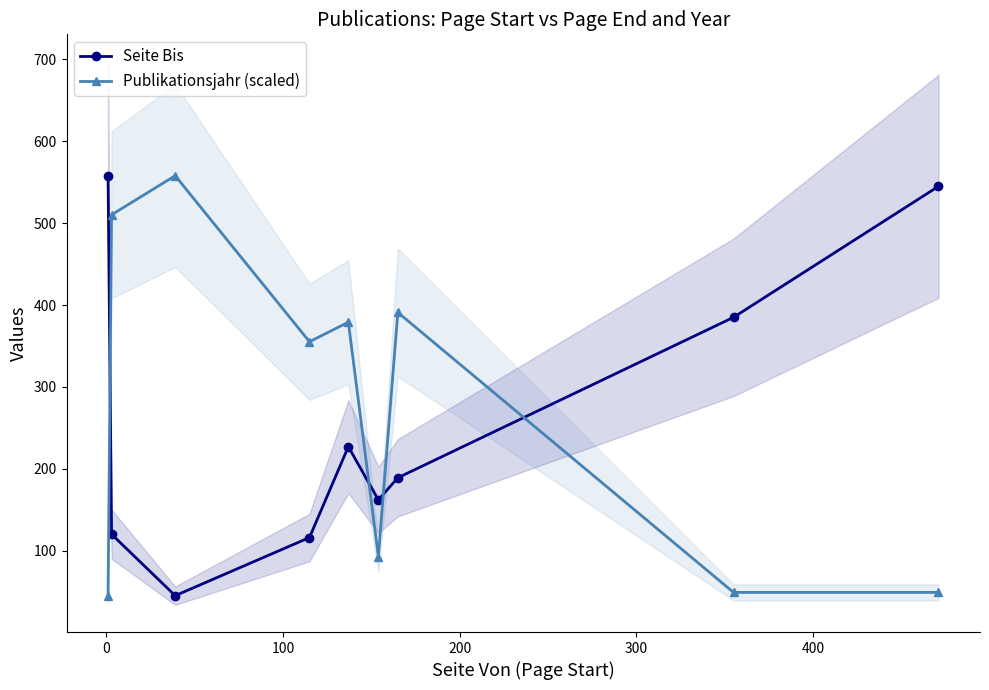

In Seite Bis, how many points are lower than both neighbors (excluding endpoints)?

2